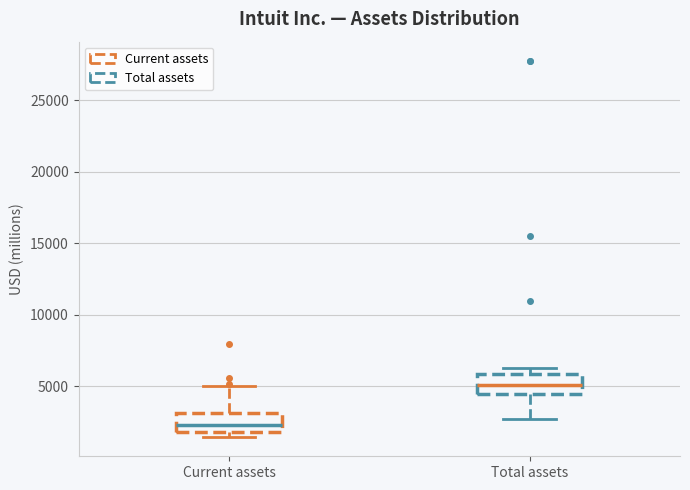

Where does the median line of the box for Total assets sit on the y-axis? The values are not printed on the chart, so give them approximately, as read against the axis.

5000